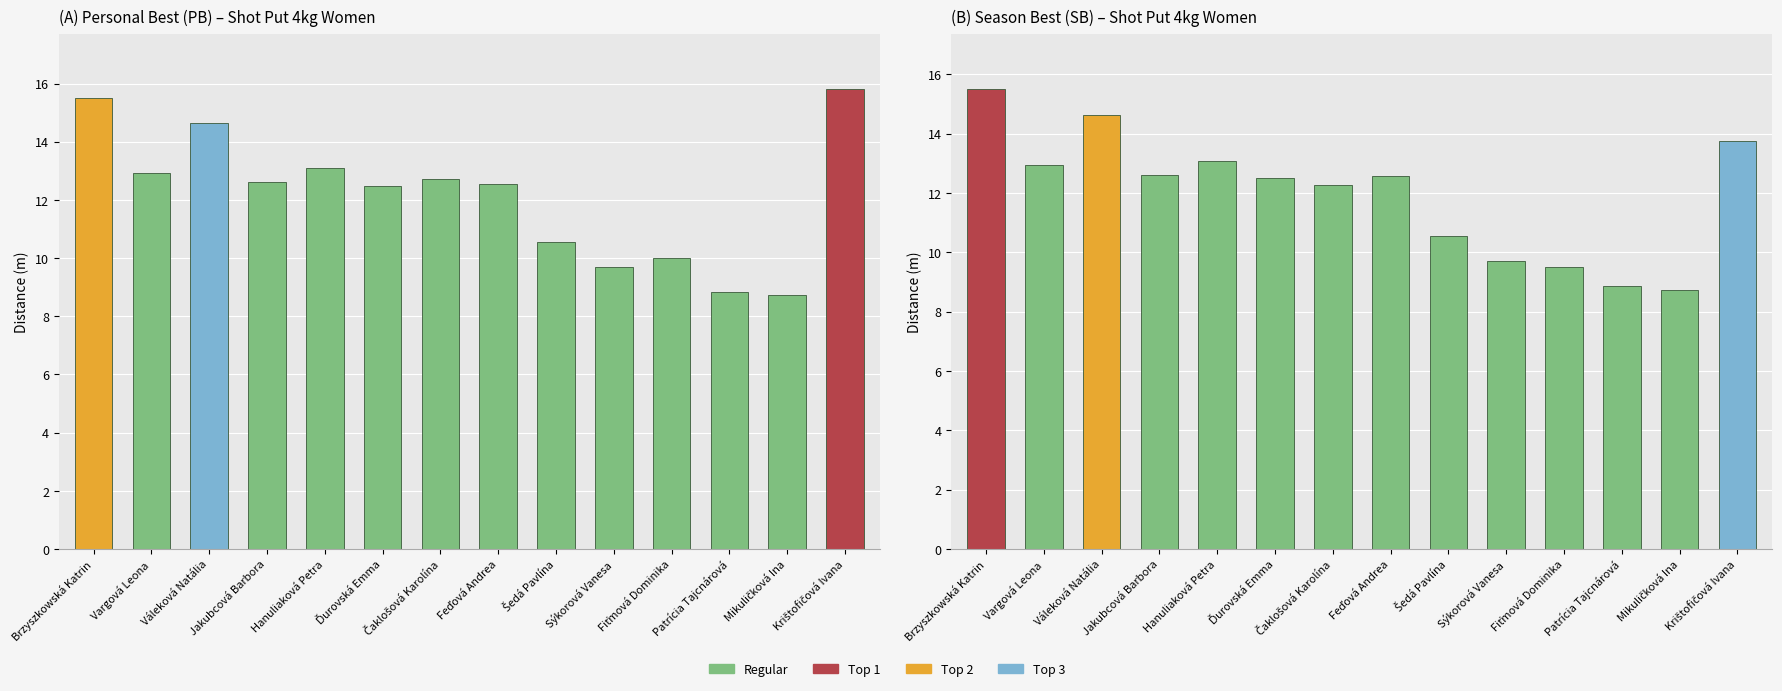

What position from the left is Sýkorová Vanesa?

10